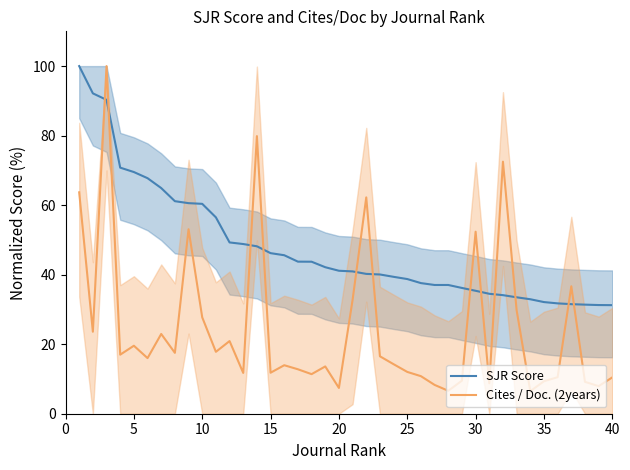

How many data points in SJR Score are less than 41?

20